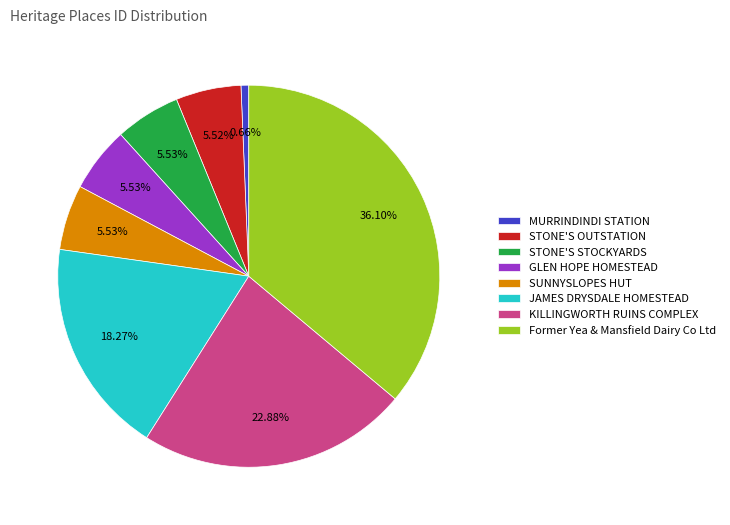

The SUNNYSLOPES HUT slice represents 6% of the pie. True or false?

True